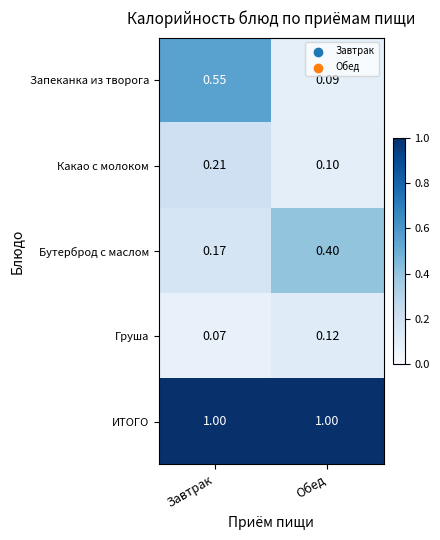

Which series has the largest total across all categories?

ИТОГО